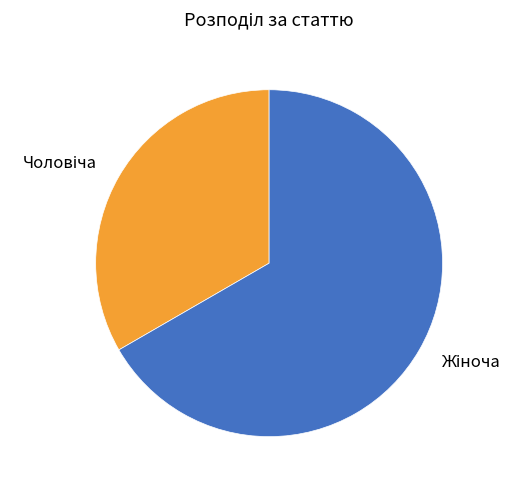

Does any single category account for the majority?

Yes